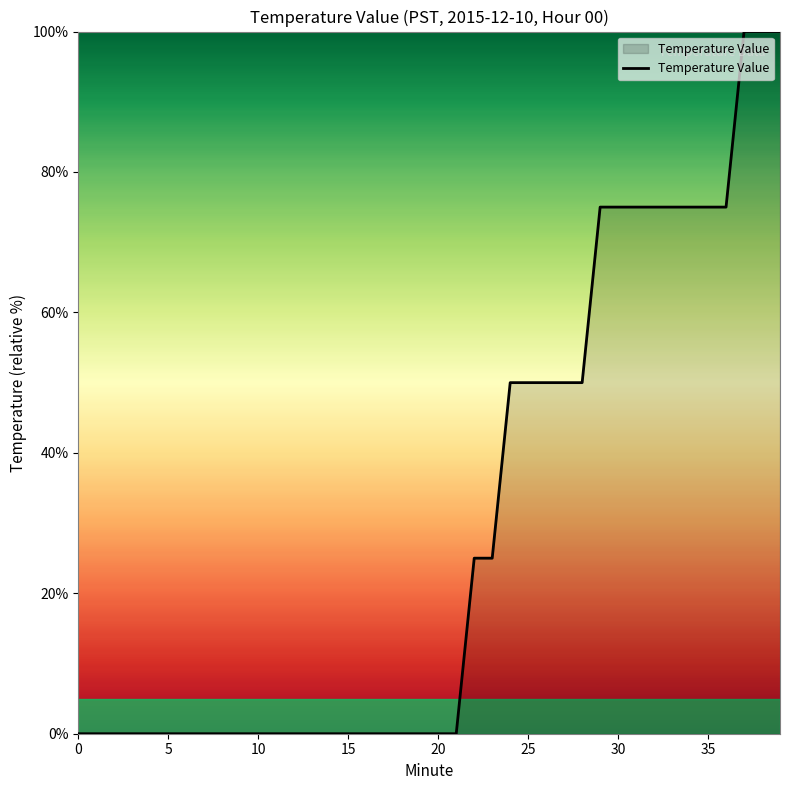

Reading left to right, extract all data points from this chart.

0.0	0.0	0.0	0.0	0.0	0.0	0.0	0.0	0.0	0.0	0.0	0.0	0.0	0.0	0.0	0.0	0.0	0.0	0.0	0.0	0.0	0.0	25.0	25.0	50.0	50.0	50.0	50.0	50.0	75.0	75.0	75.0	75.0	75.0	75.0	75.0	75.0	100.0	100.0	100.0